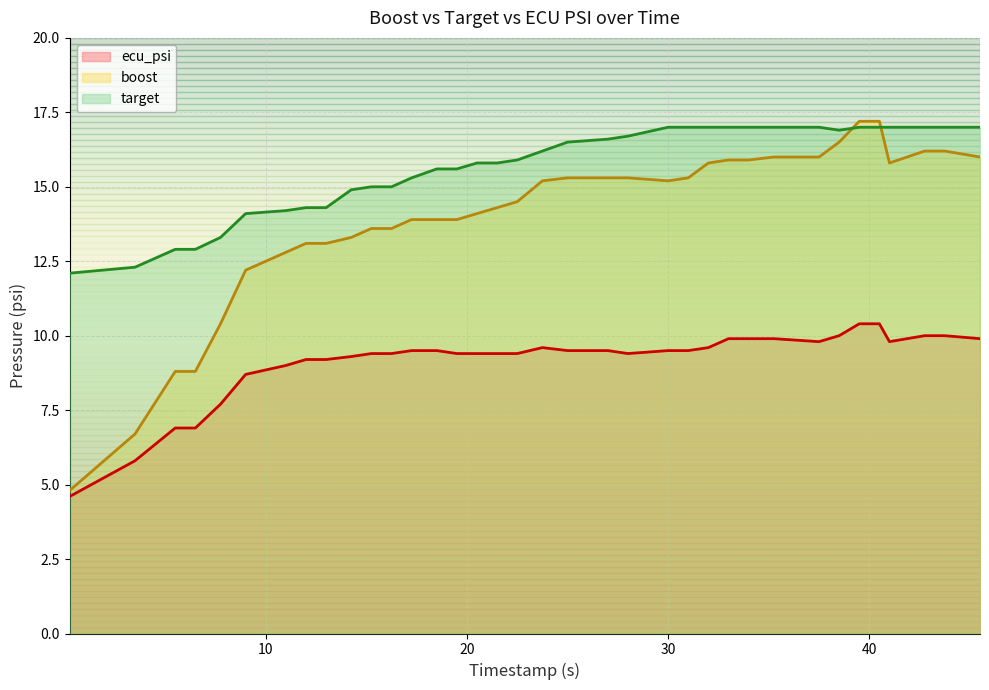

True or false: ecu_psi and target cross at least once.

False